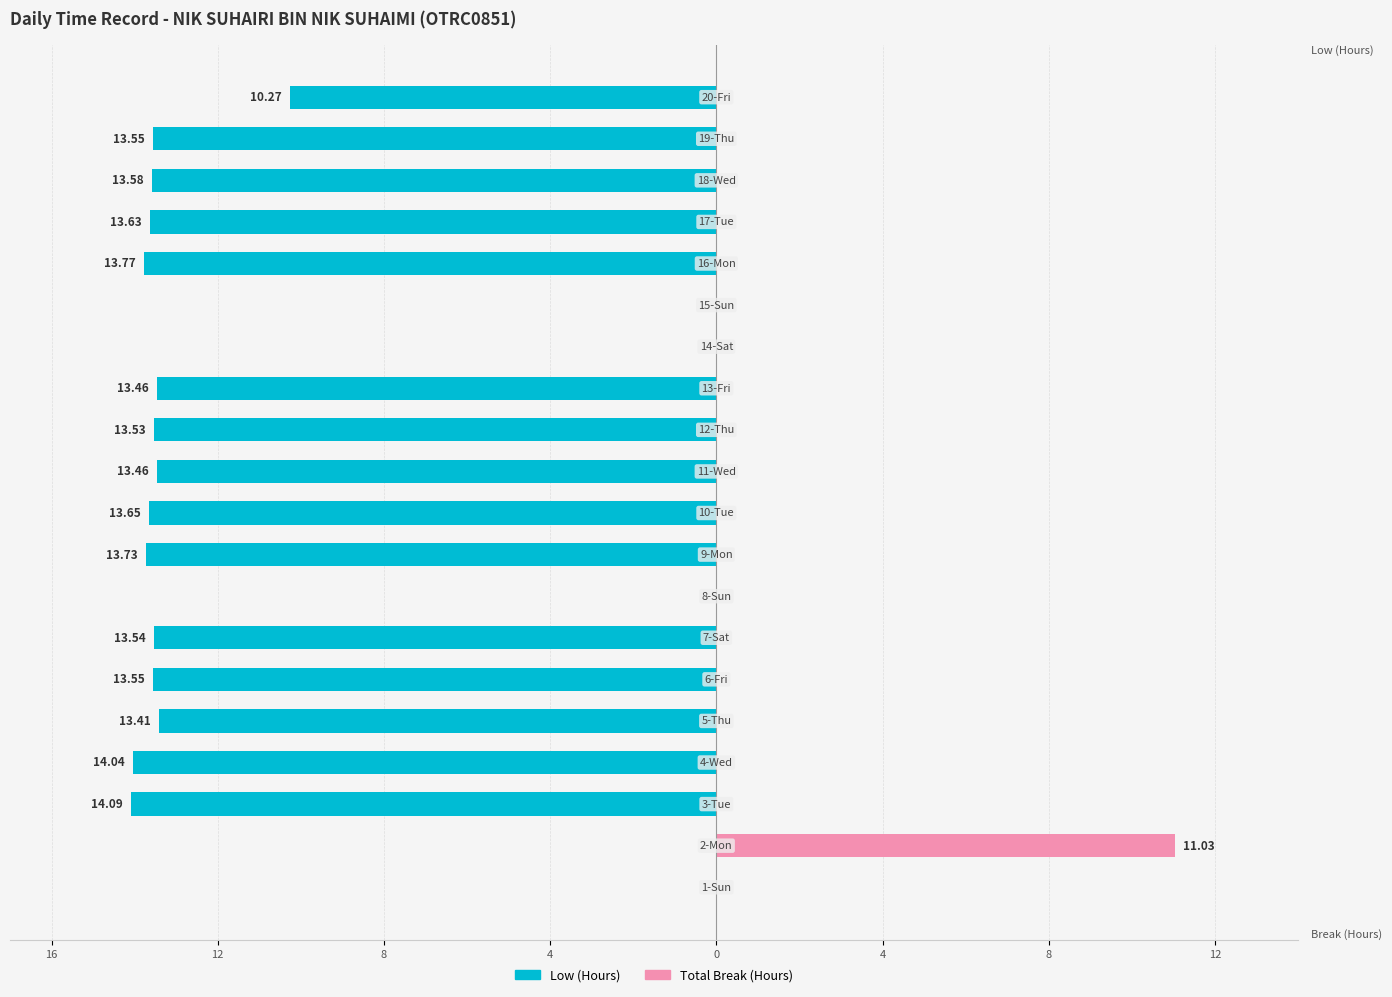

True or false: Total Break (Hours) has a value of 0.0 at 9.

True